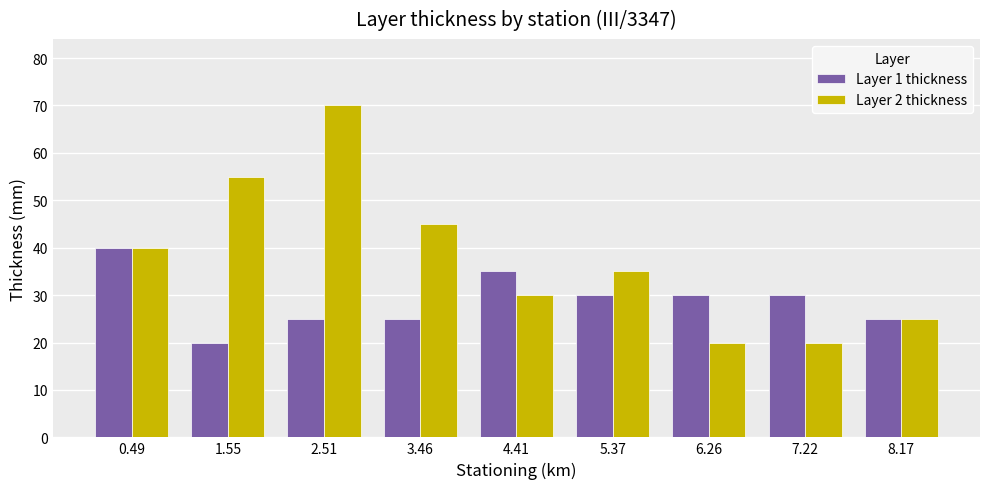

The value of Layer 2 thickness at 4.41 is 30. True or false?

True